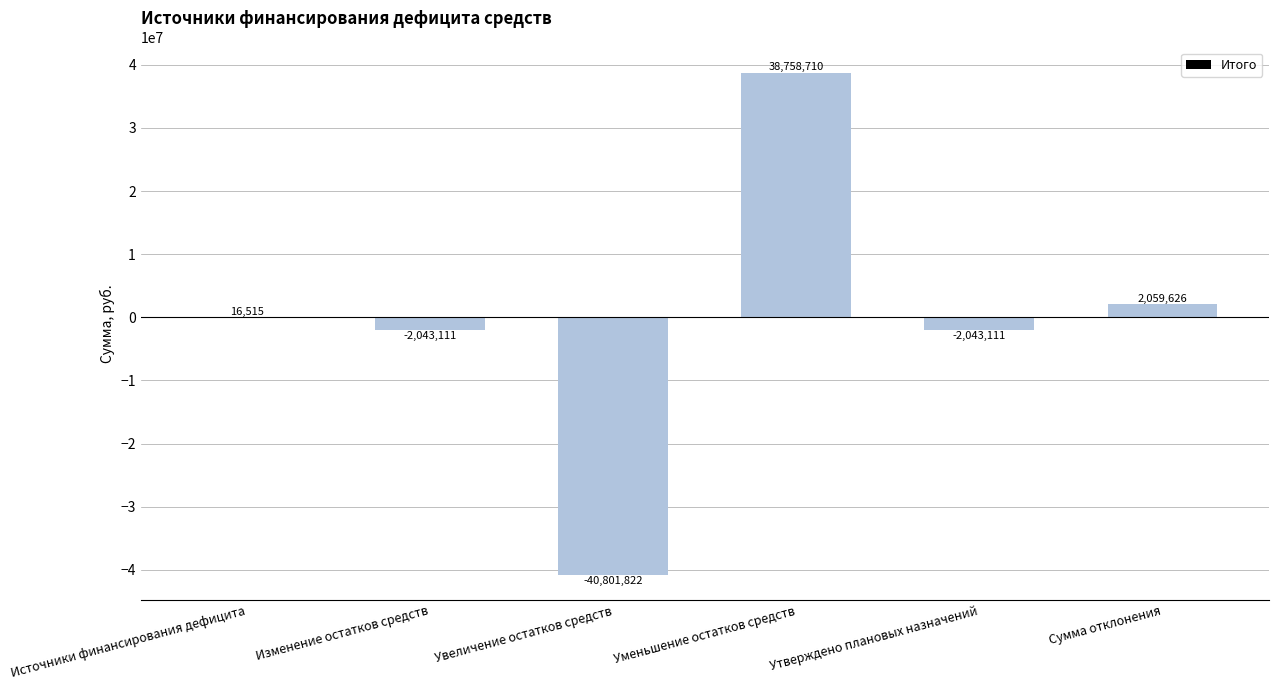

What is the average value?

-675532.2